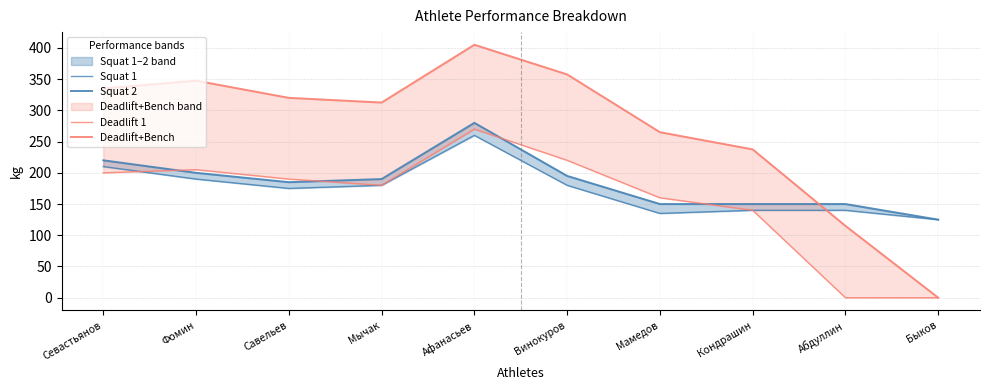

How many positive values does the Deadlift 1 series have?

8